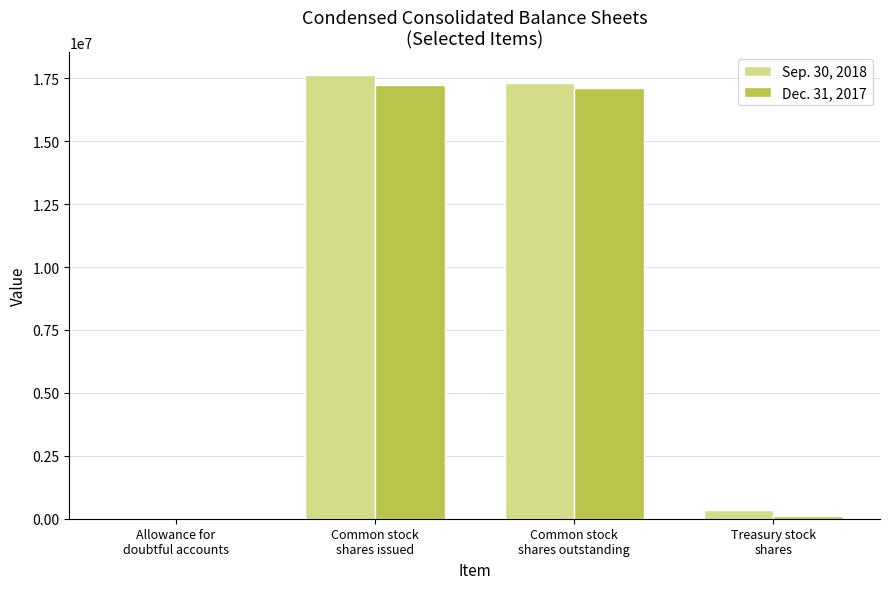

The Dec. 31, 2017 series shows 28213620 at Common stock
shares outstanding. True or false?

False